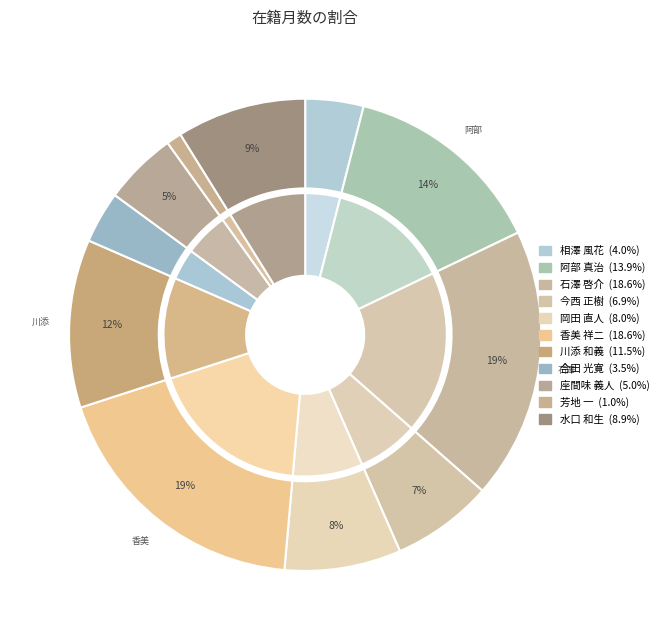

Combined, what portion of the pie is 合田 光寛 and 石澤 啓介?

22.2%